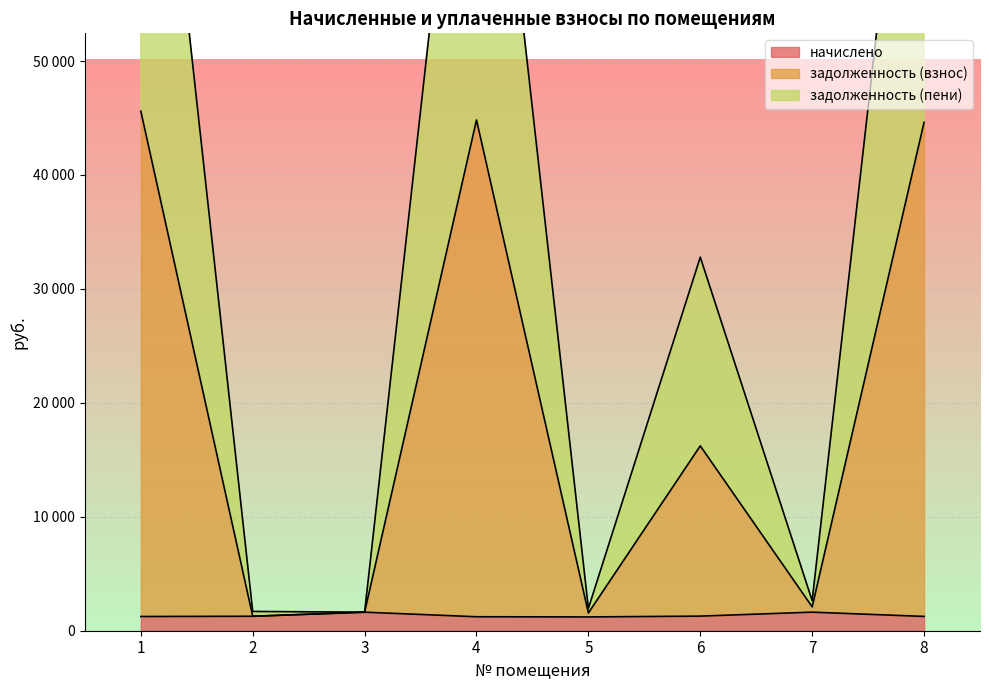

At which category is the sum across all series the highest?

1